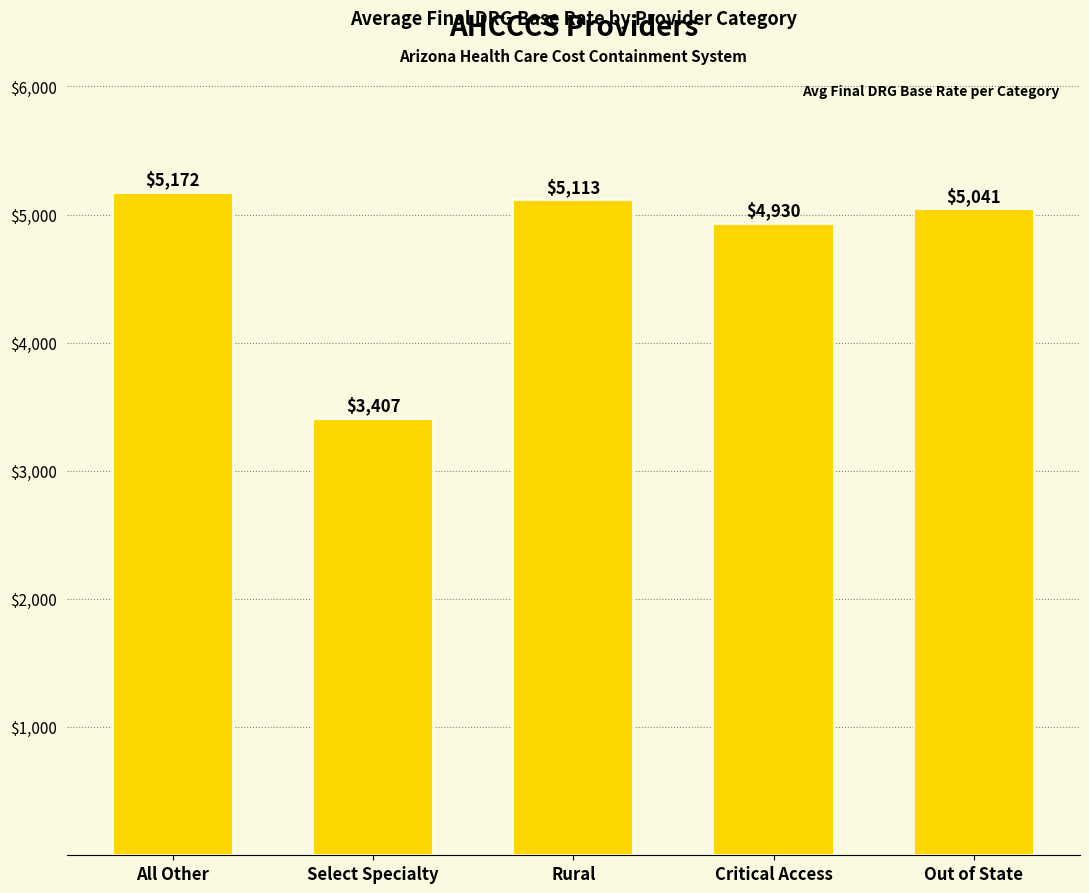

What is the difference between the second highest and second lowest values?

182.5